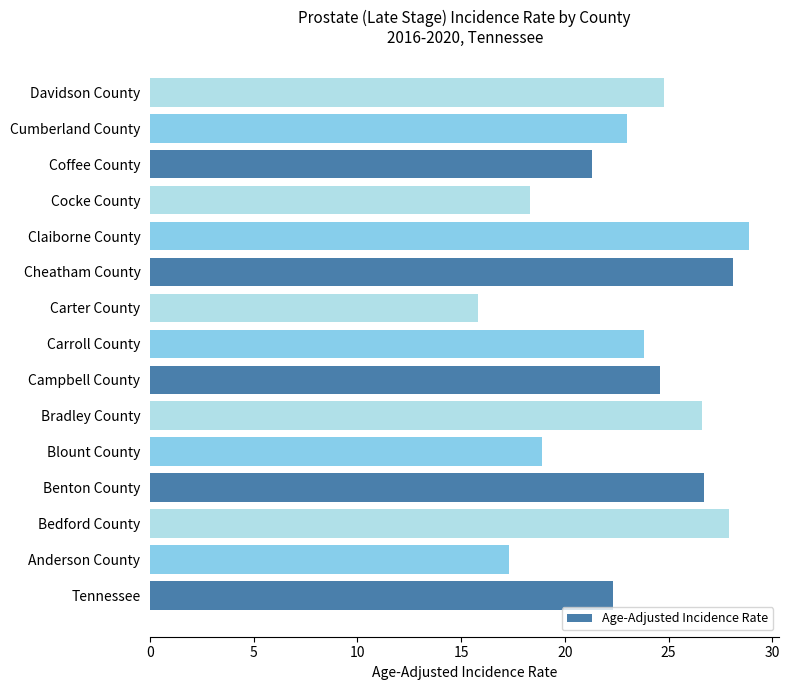

Is it true that the value at Davidson County is 32.4?

False